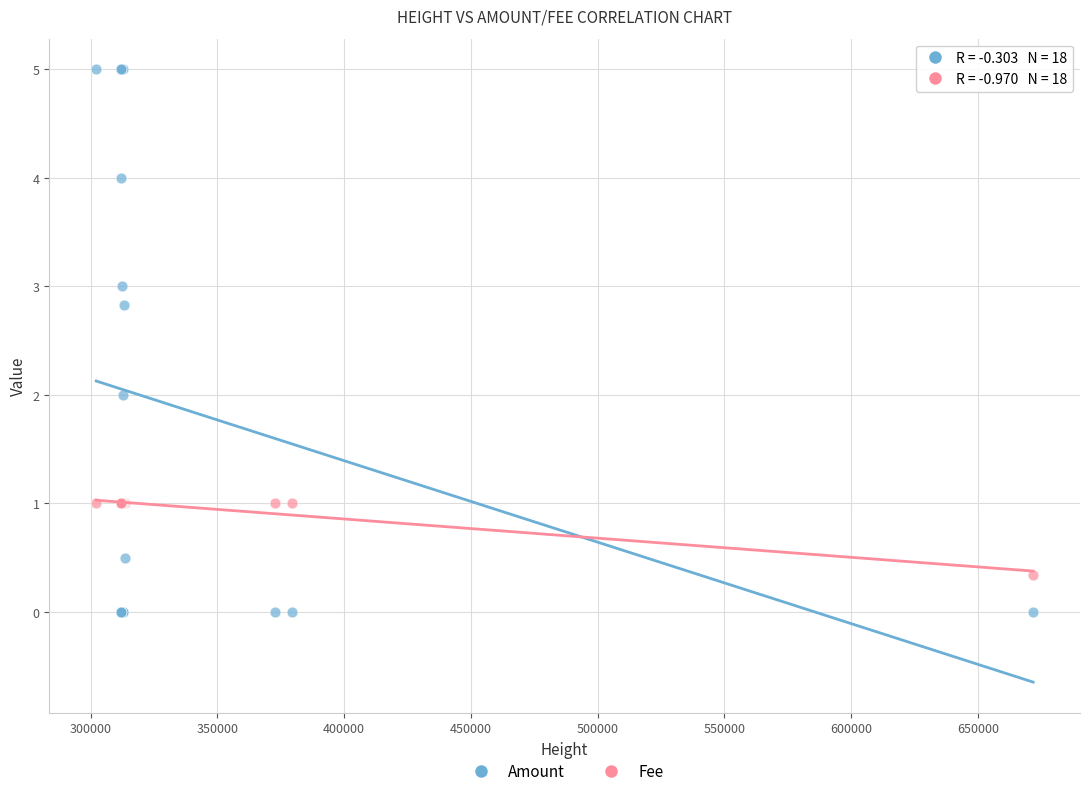

What are all the series names shown in the legend?

Amount, Fee